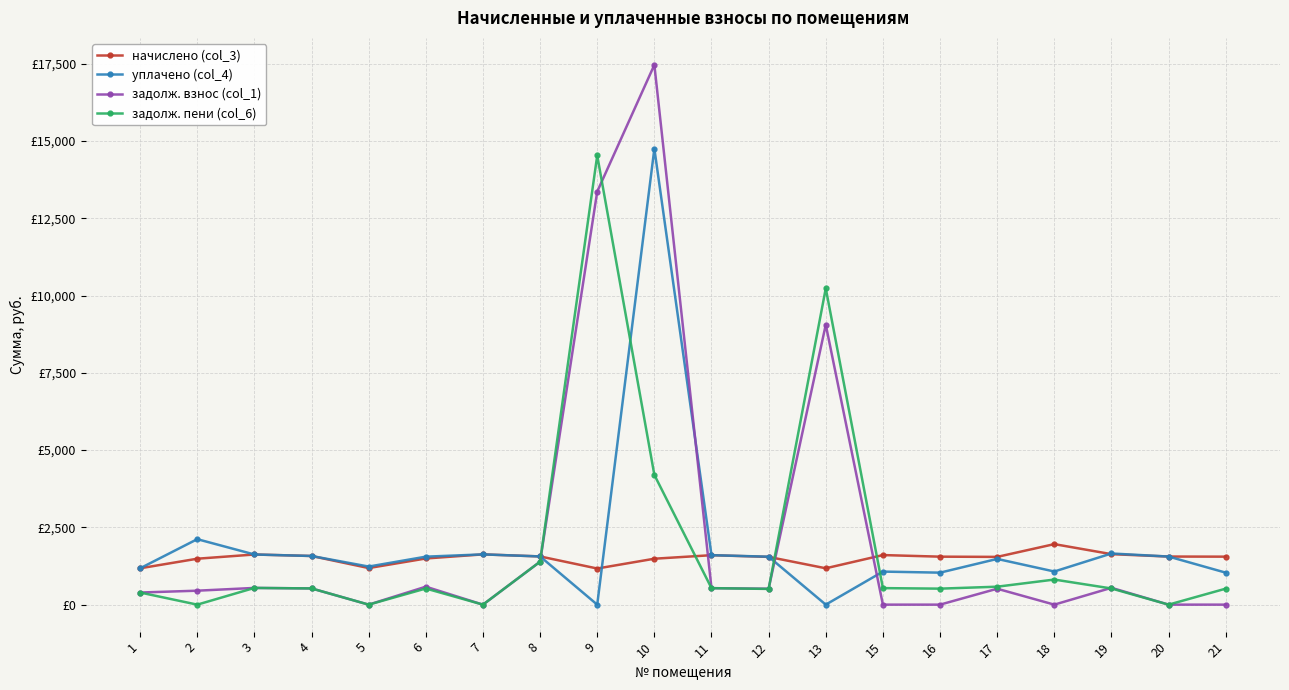

List the series in order of their peak value, lowest first.

начислено (col_3), задолж. пени (col_6), уплачено (col_4), задолж. взнос (col_1)